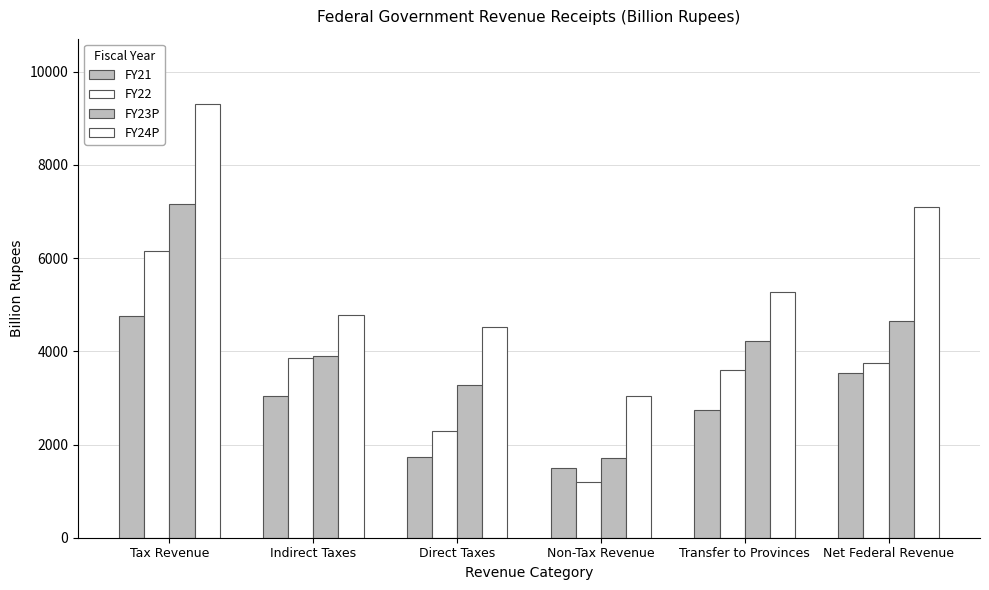

How many data points in FY21 are less than 3032?

3